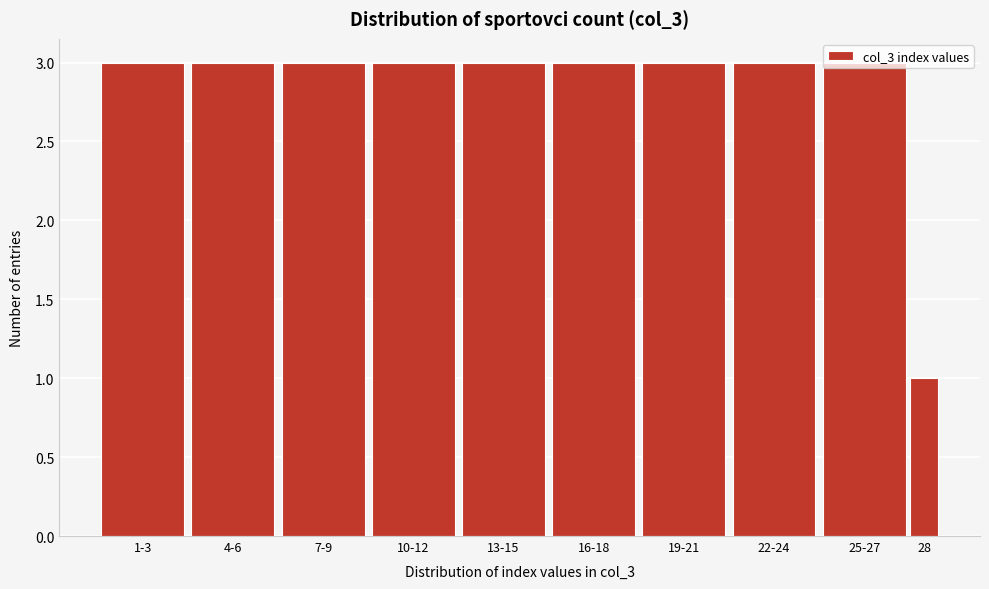

At which category does the chart reach its minimum across all series?

28